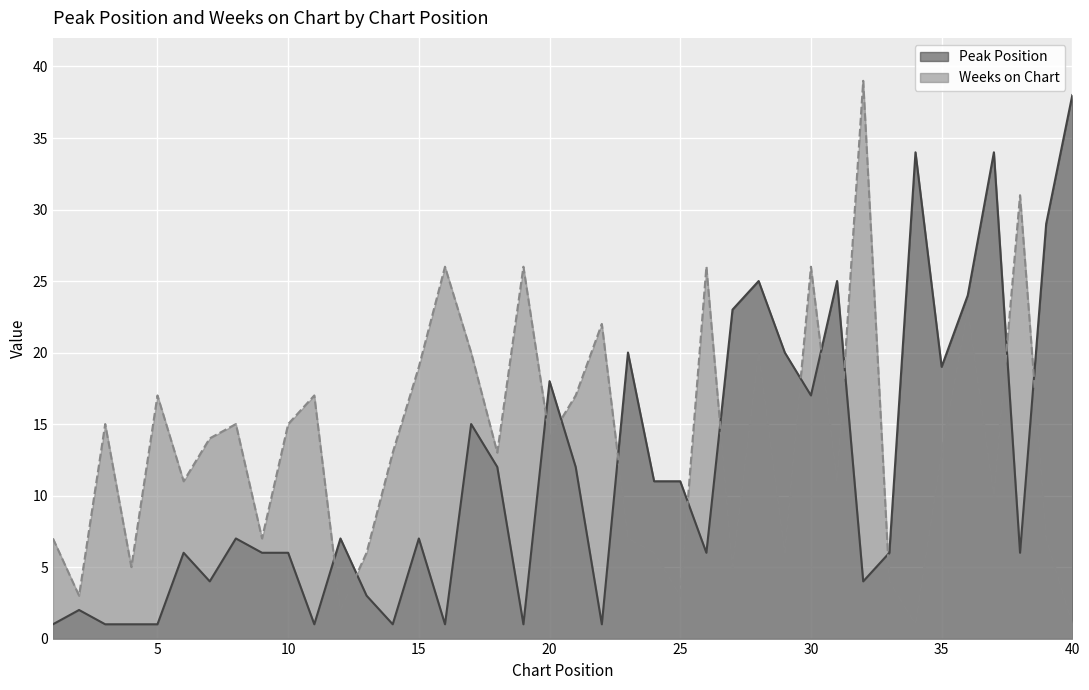

Is the value of Weeks on Chart at 6 greater than the value of Peak Position at 19?

Yes